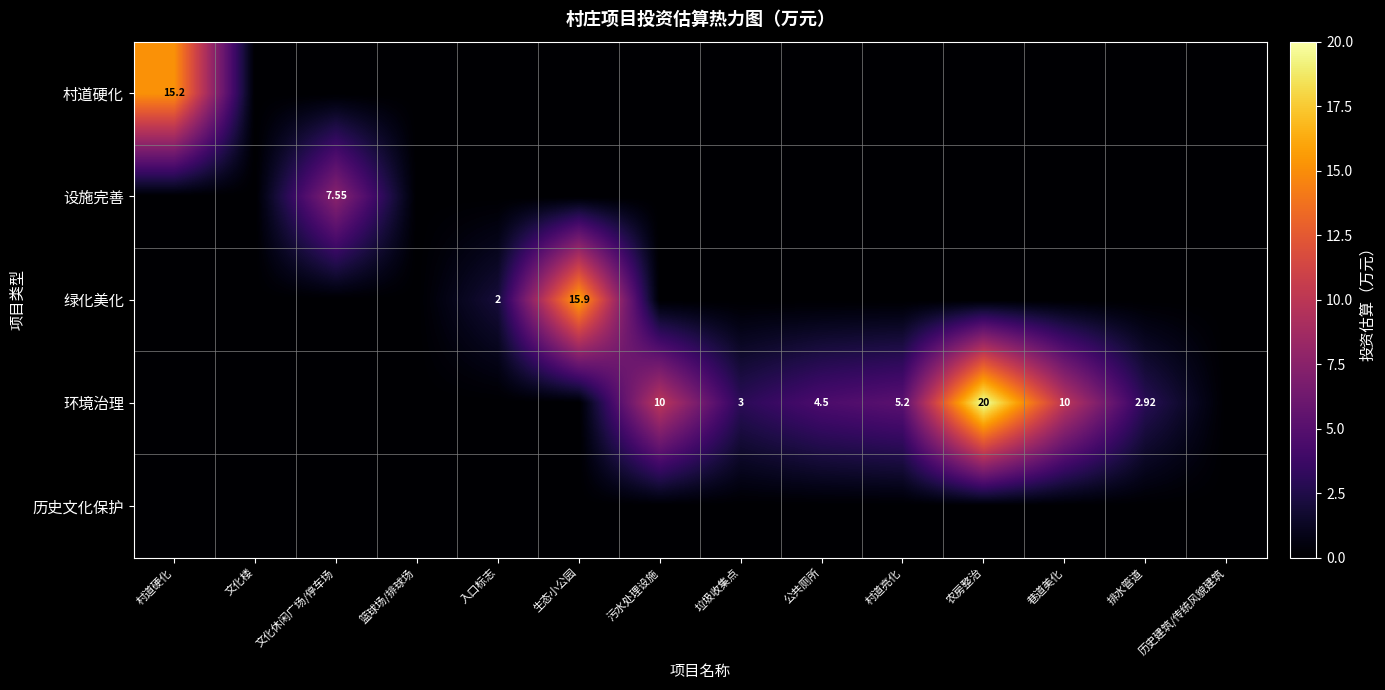

Count the number of categories in the chart.

14